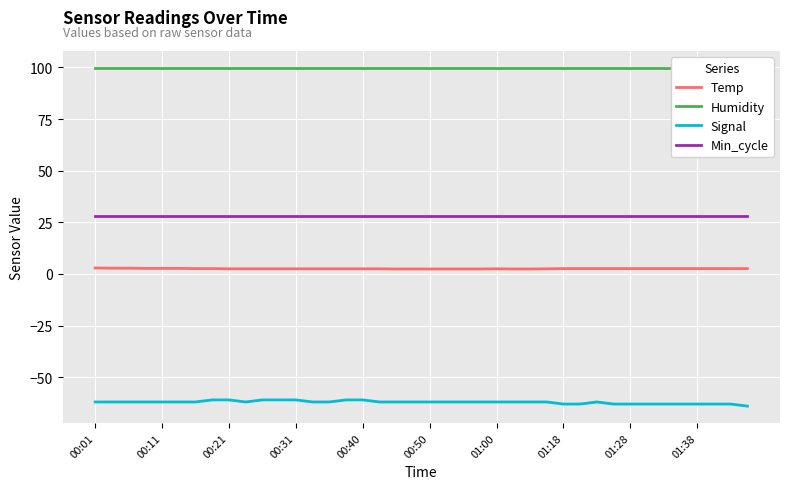

What is the average value of the Signal series?

-62.1